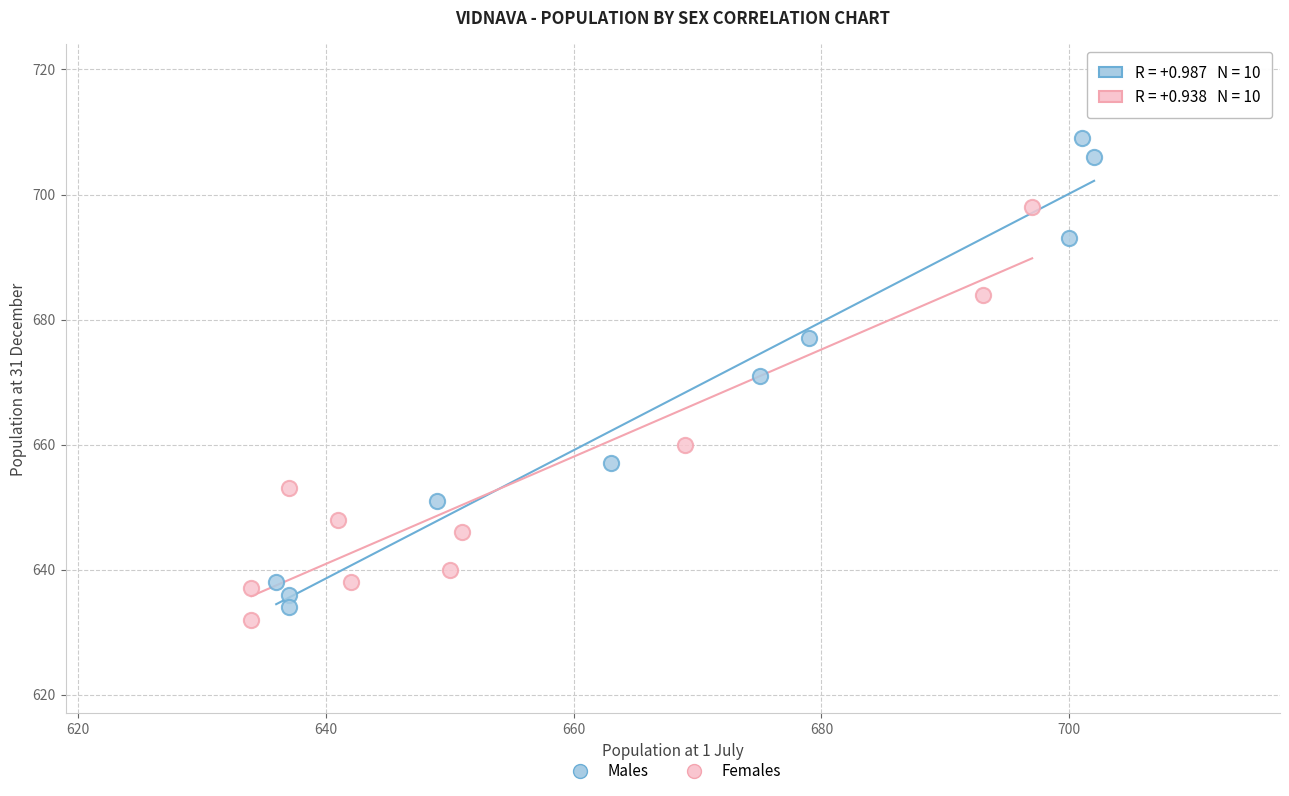

Which series has the largest Y range (max minus min)?

Males